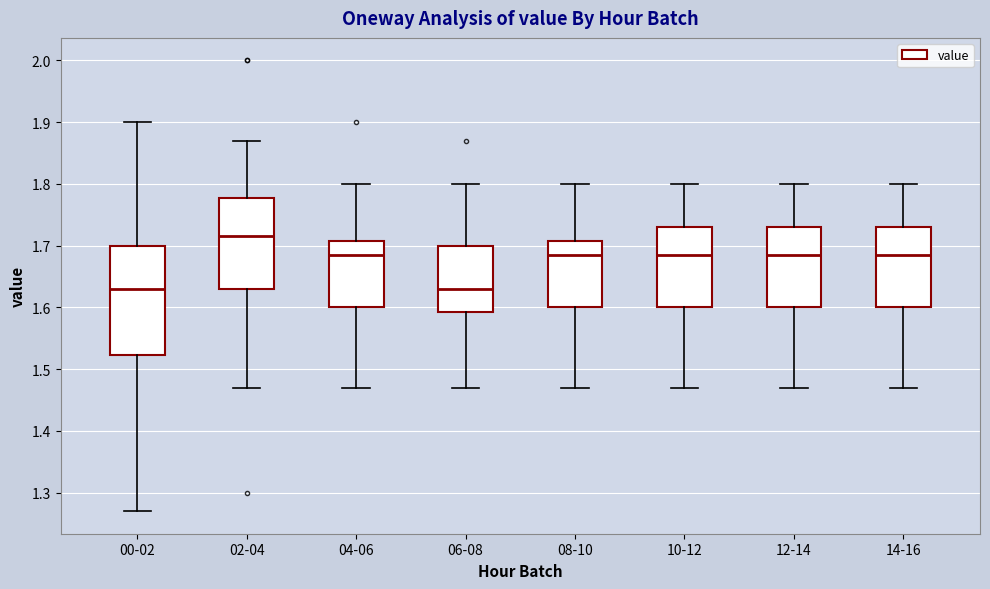

Reading left to right, read every box against the y-axis: the position of its median line, the range the box covers, and the ends of its whiskers. The values are not printed on the chart, so give them approximately, as read against the axis.

00-02: median 1.63, box 1.52 to 1.70, whiskers 1.27 to 1.90
02-04: median 1.72, box 1.63 to 1.78, whiskers 1.47 to 1.87
04-06: median 1.69, box 1.60 to 1.71, whiskers 1.47 to 1.80
06-08: median 1.63, box 1.59 to 1.70, whiskers 1.47 to 1.80
08-10: median 1.69, box 1.60 to 1.71, whiskers 1.47 to 1.80
10-12: median 1.69, box 1.60 to 1.73, whiskers 1.47 to 1.80
12-14: median 1.69, box 1.60 to 1.73, whiskers 1.47 to 1.80
14-16: median 1.69, box 1.60 to 1.73, whiskers 1.47 to 1.80